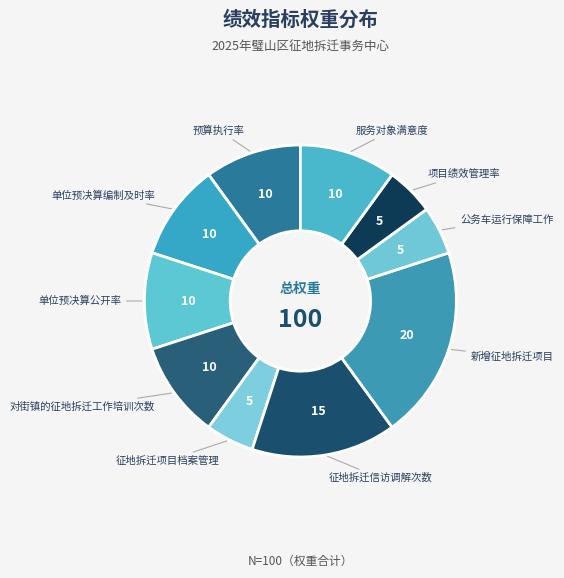

Count the number of slices in the pie.

10